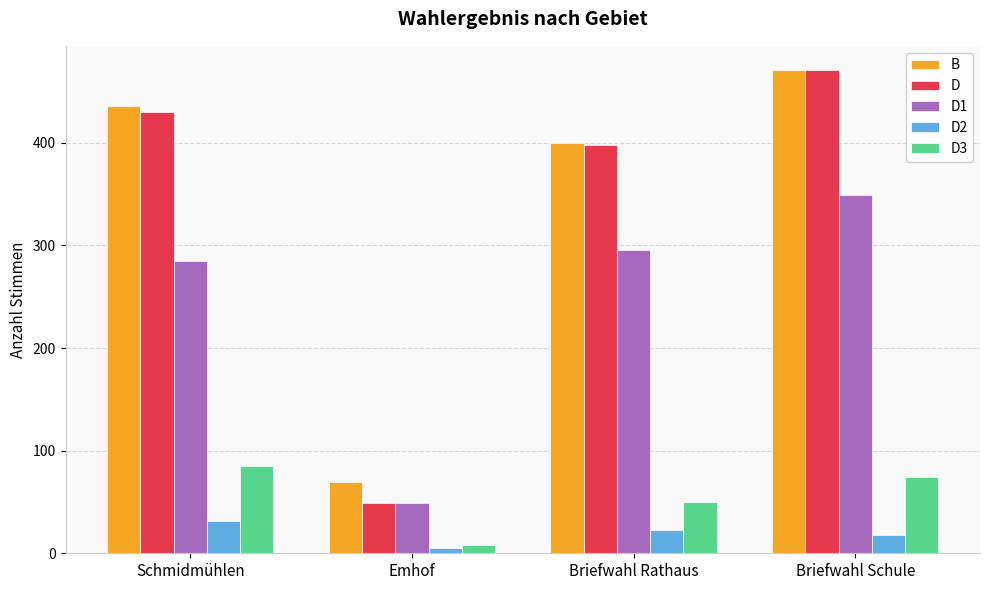

What is the minimum value for D1?

49